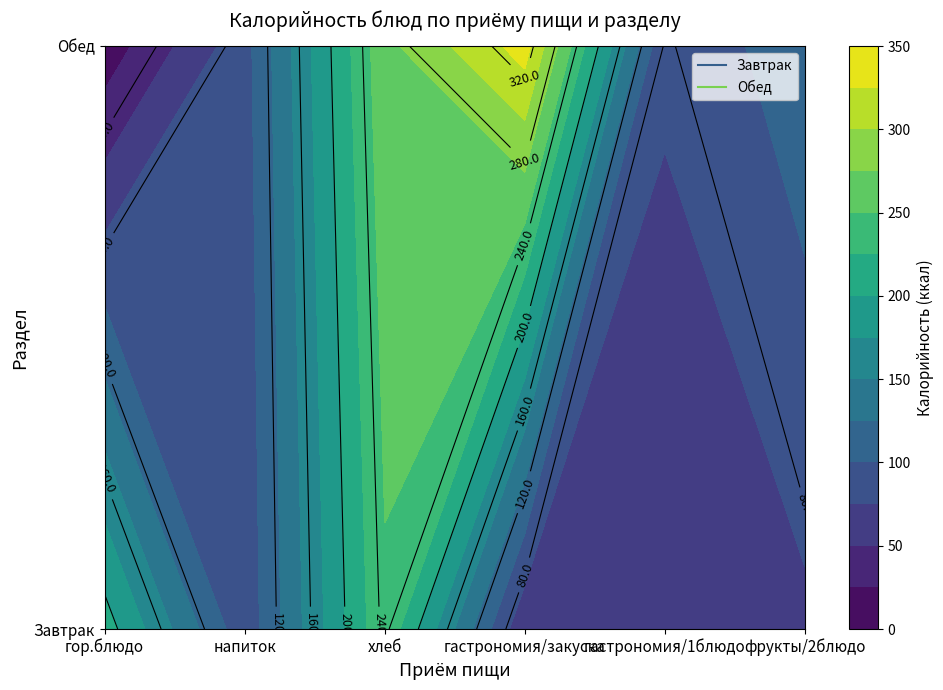

Where does the Обед series first go above 117?

2